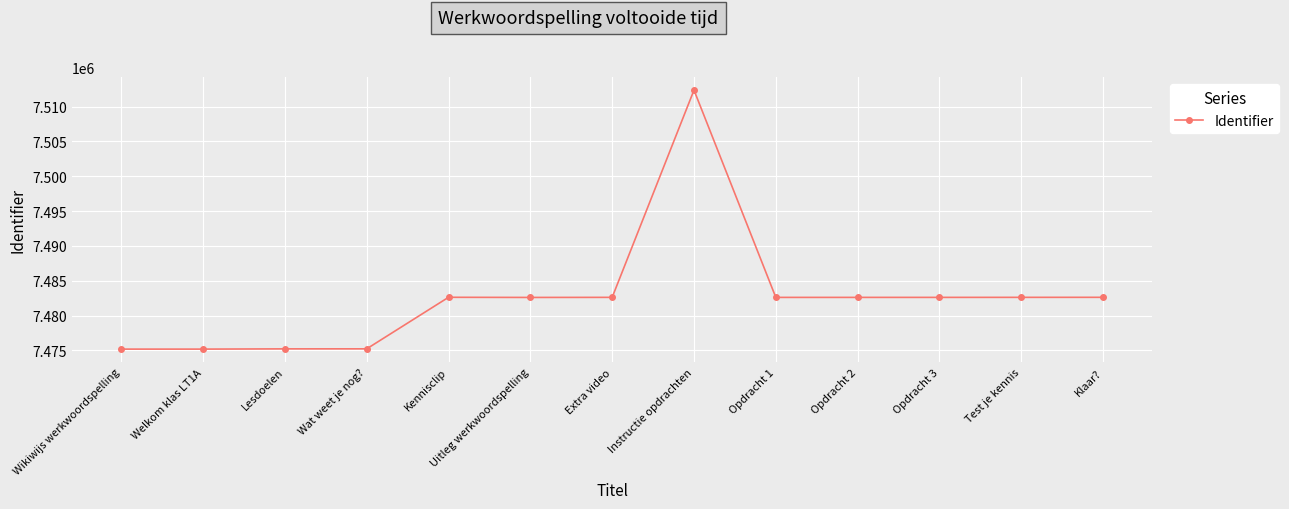

True or false: there are more than 0 points higher than both neighbors.

True